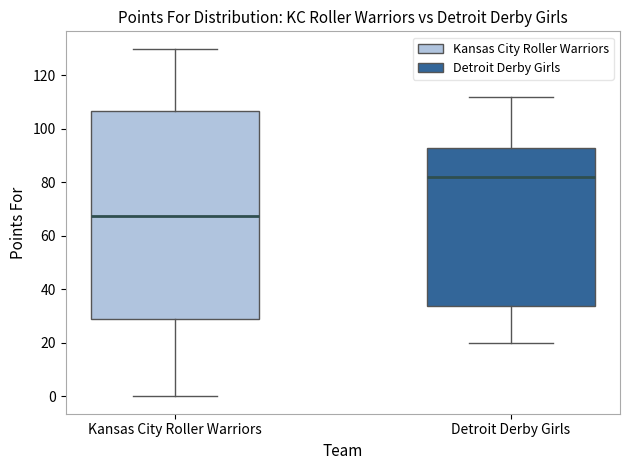

Comparing the boxes themselves (not the whiskers), which one is the tallest?

Kansas City Roller Warriors